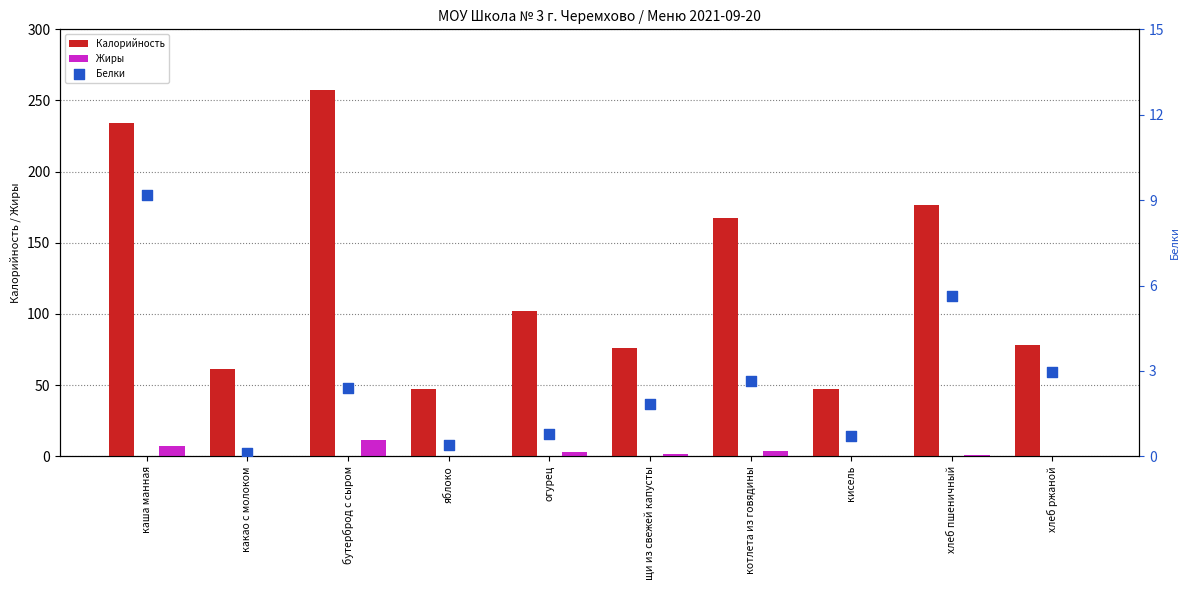

At which category is the sum across all series the highest?

бутерброд с сыром